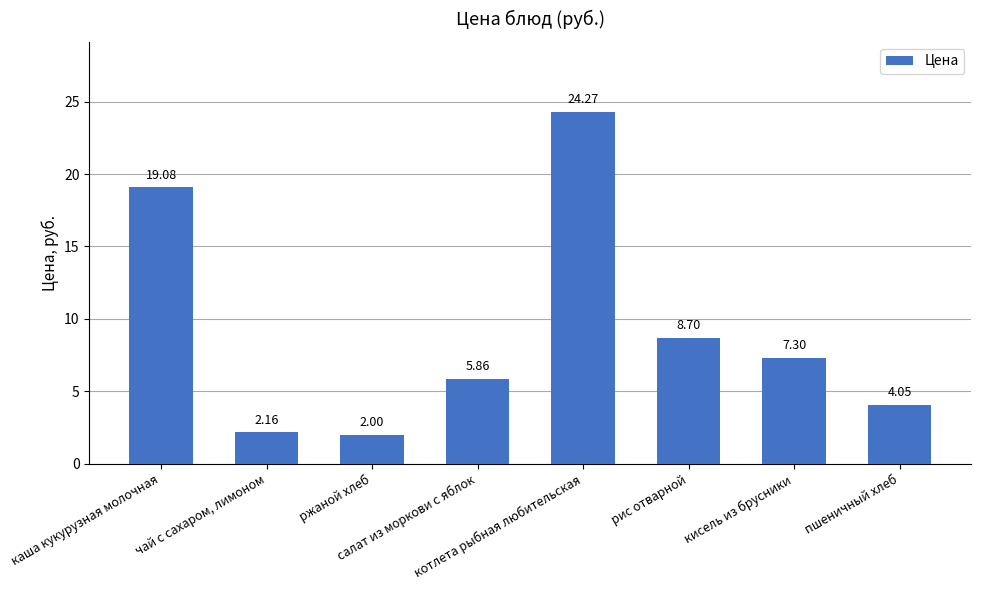

What is the change in value from котлета рыбная любительская to пшеничный хлеб?

-20.2